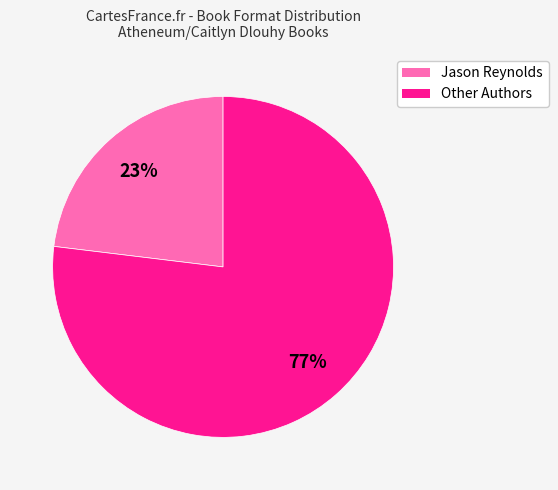

Combined, do Other Authors and Jason Reynolds account for over 50%?

Yes